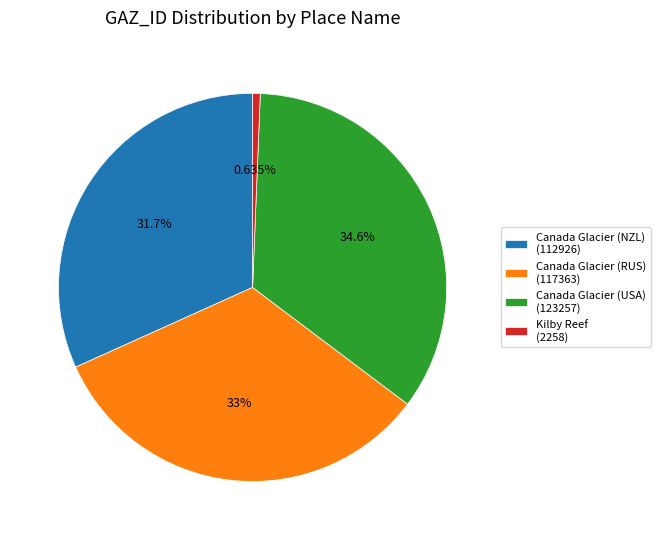

Which has a higher value, Canada Glacier (NZL) (112926) or Canada Glacier (USA) (123257)?

Canada Glacier (USA) (123257)